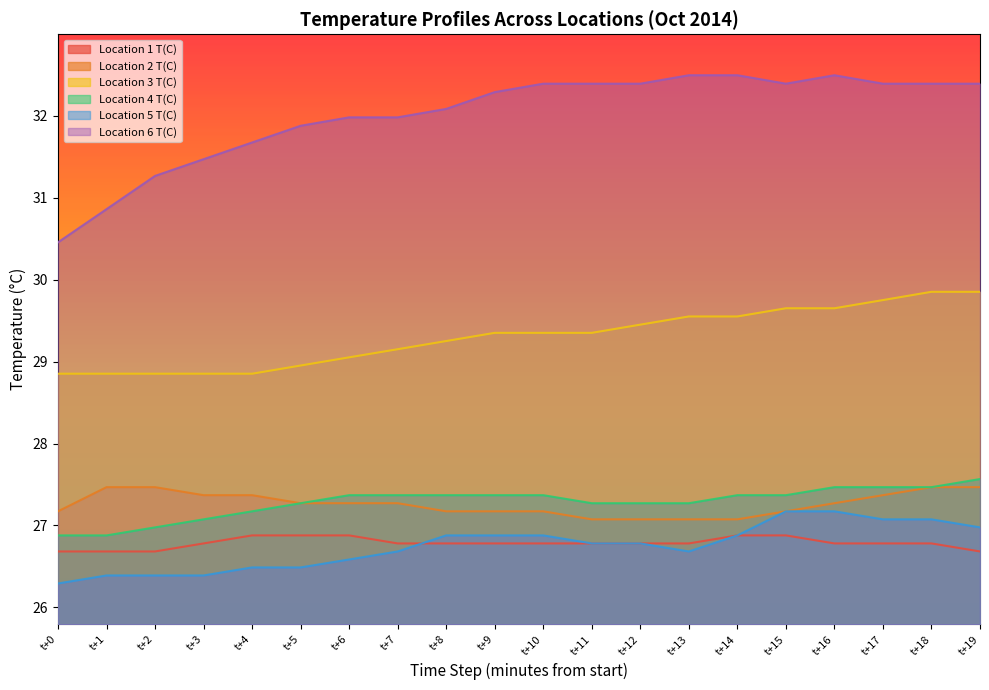

How many lines are shown in the chart?

6